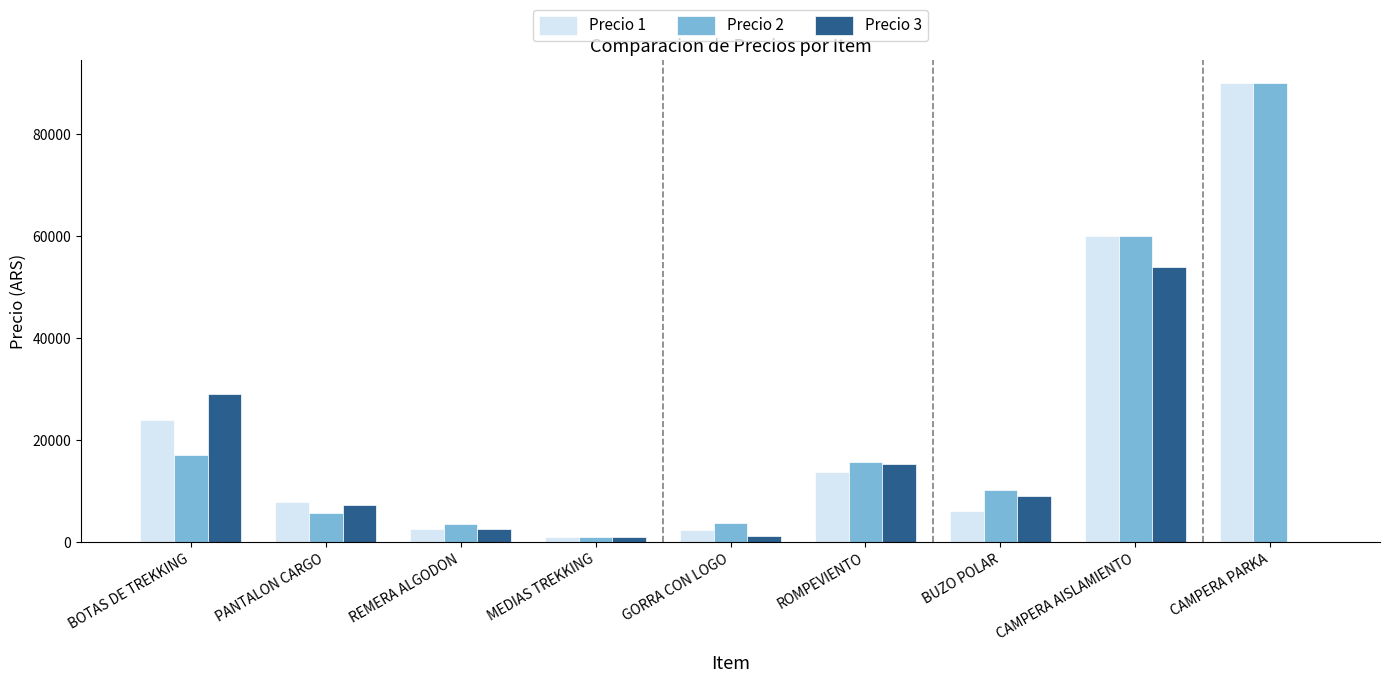

At which label does Precio 3 reach its peak?

CAMPERA AISLAMIENTO